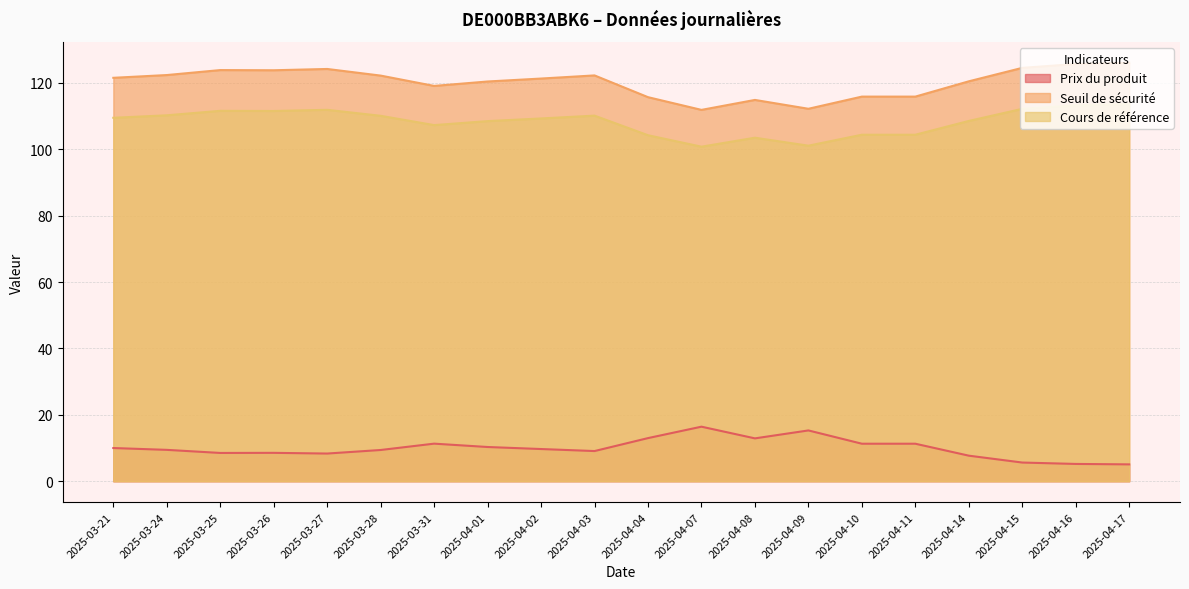

At which label does Prix du produit first exceed 9?

2025-03-21